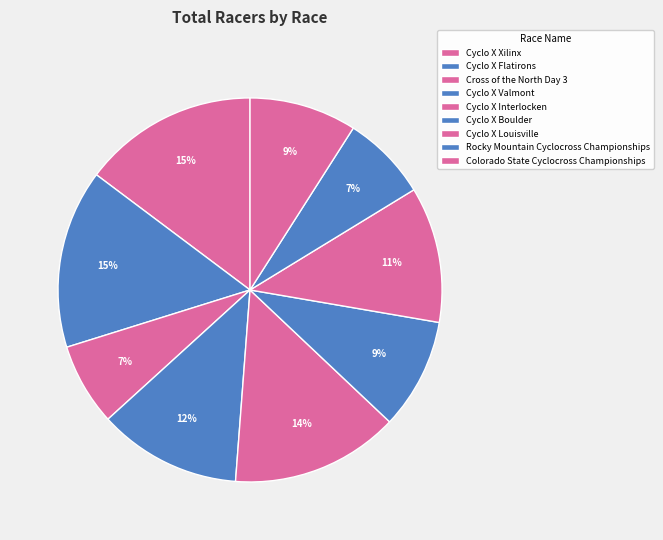

Which has a higher value, Cross of the North Day 3 or Rocky Mountain Cyclocross Championships?

Rocky Mountain Cyclocross Championships